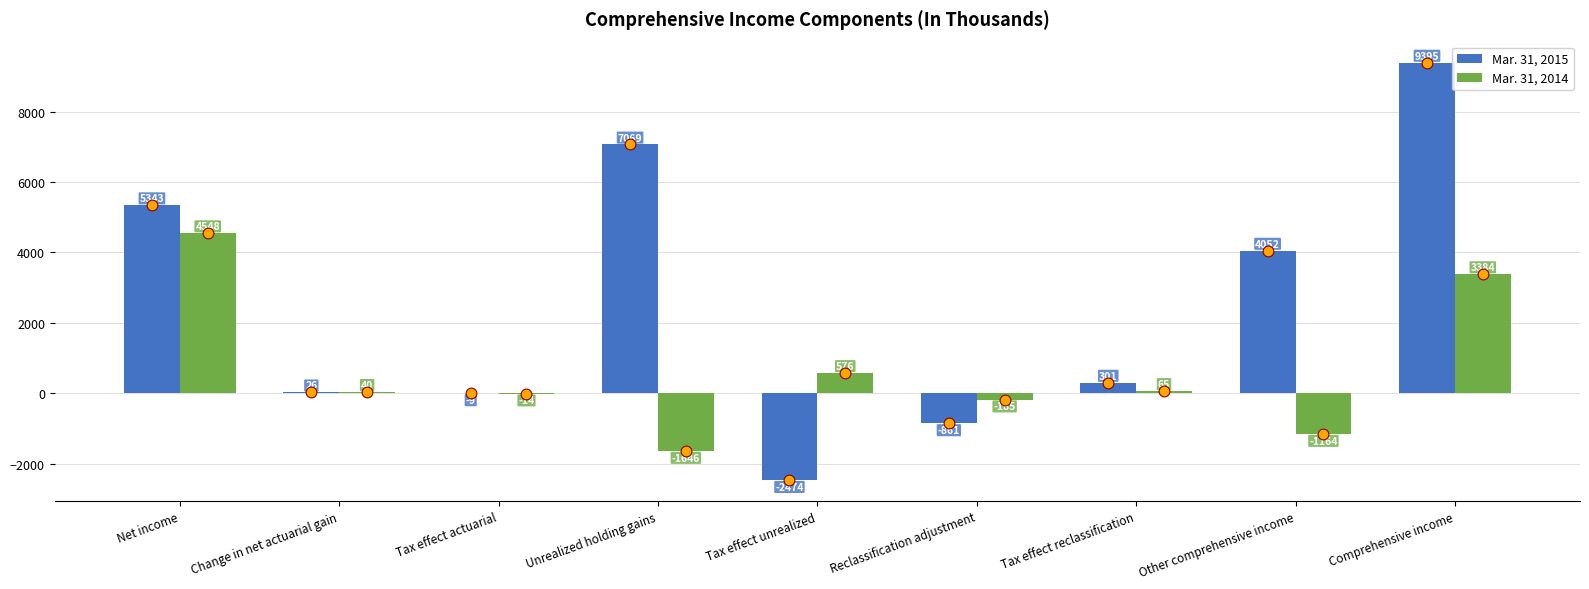

At which category is the sum across all series the highest?

Comprehensive income